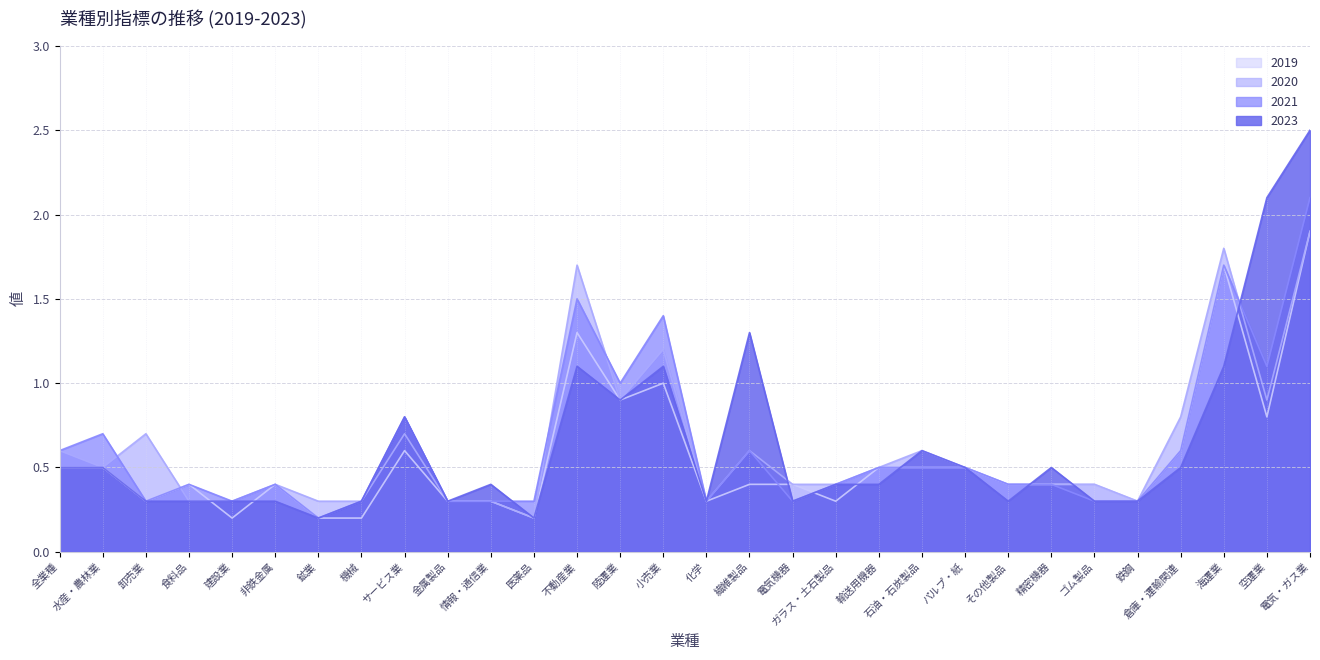

At which category does 2019 reach its first local peak?

食料品